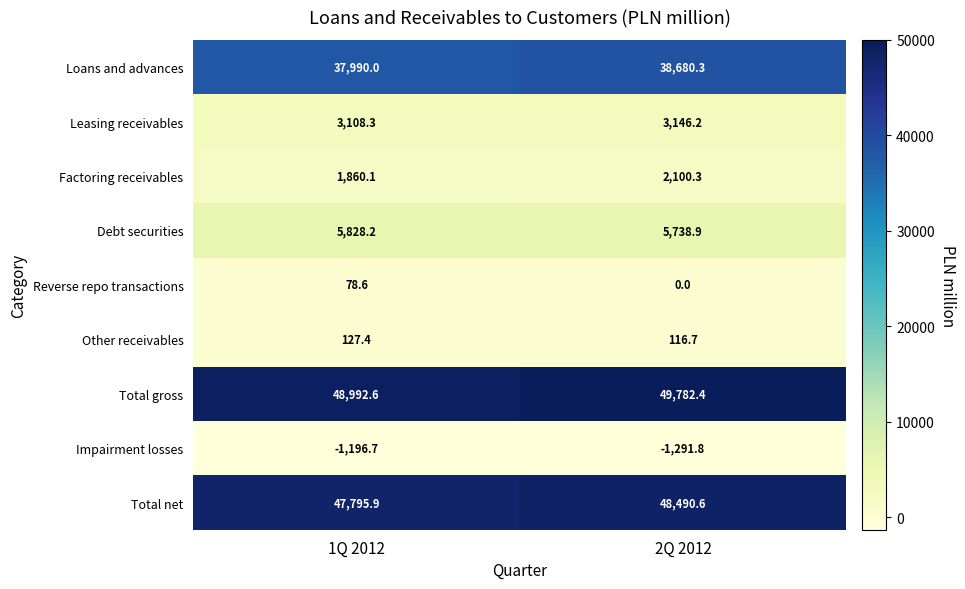

What is the difference between the Reverse repo transactions values at 1Q 2012 and 2Q 2012?

78.6